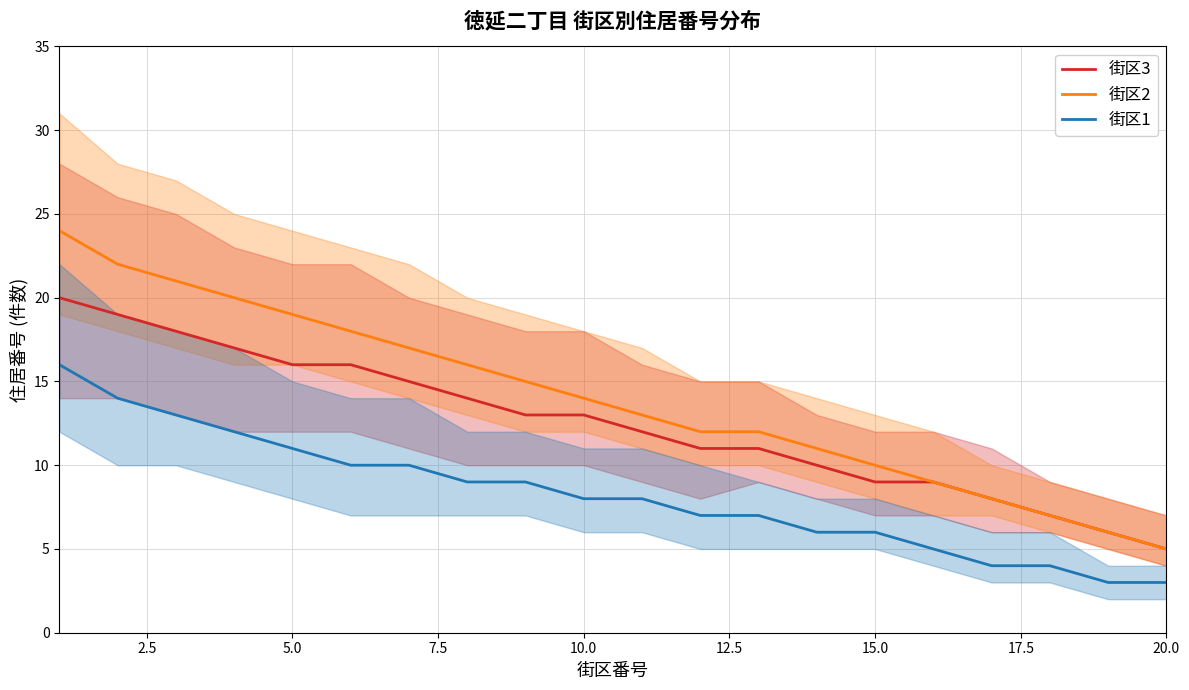

The 街区3 series shows 9 at 15.0. True or false?

True